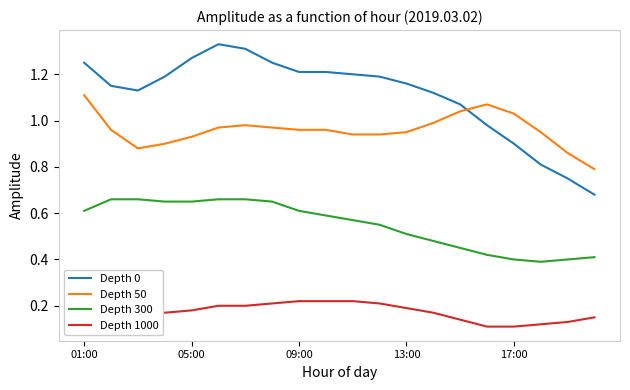

True or false: Depth 50 and Depth 300 cross at least once.

False